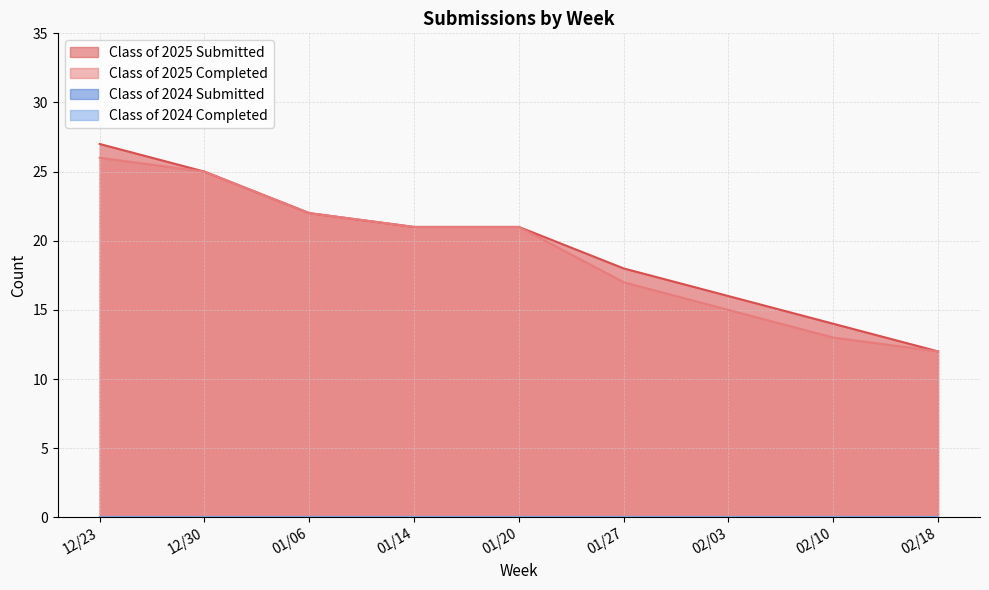

List the labels in order of Class of 2025 Completed value, largest first.

12/23, 12/30, 01/06, 01/14, 01/20, 01/27, 02/03, 02/10, 02/18